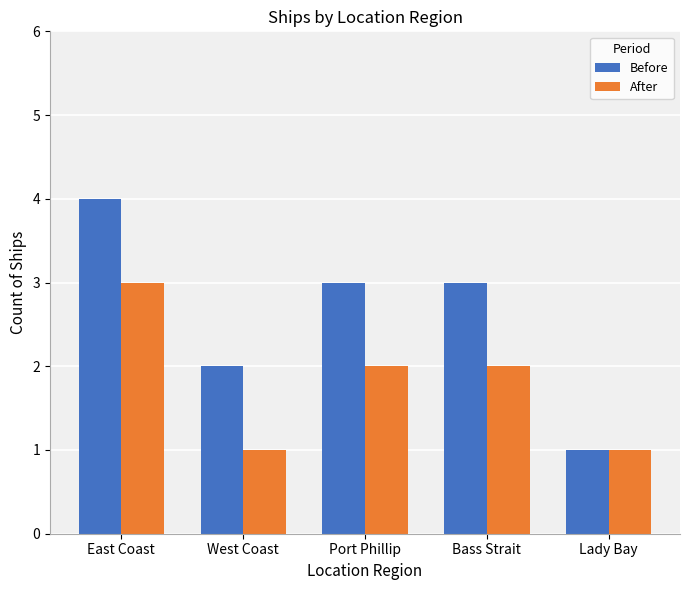

Which series has the largest total across all categories?

Before